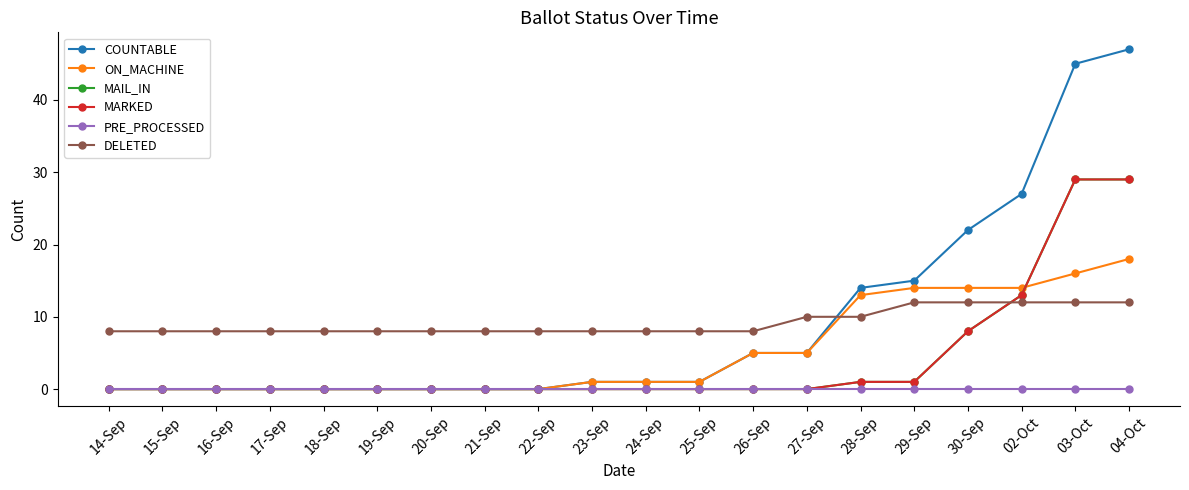

Does the chart have visible grid lines?

No